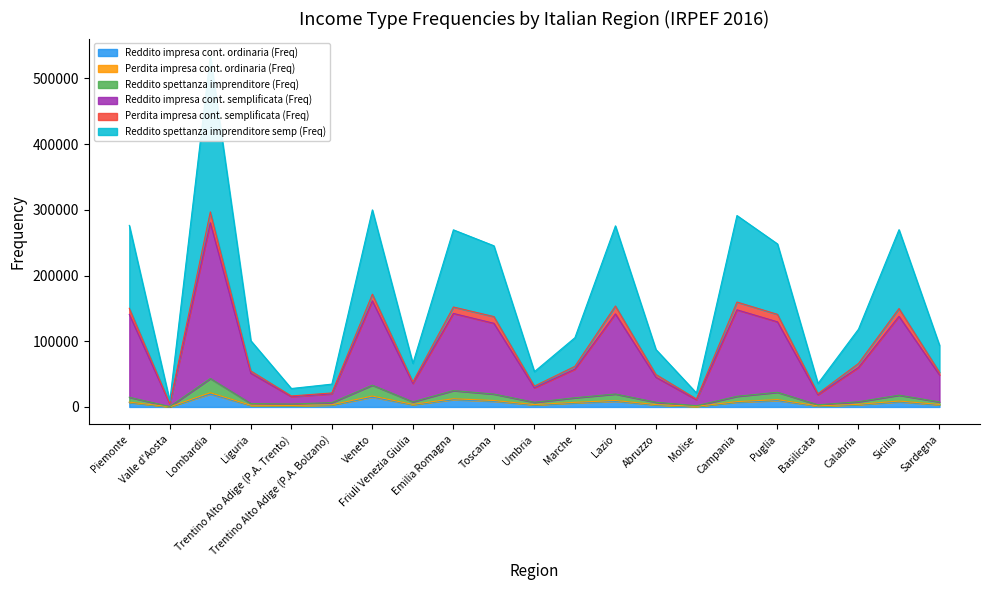

How many data points in Reddito spettanza imprenditore semp (Freq) are above 61820?

10